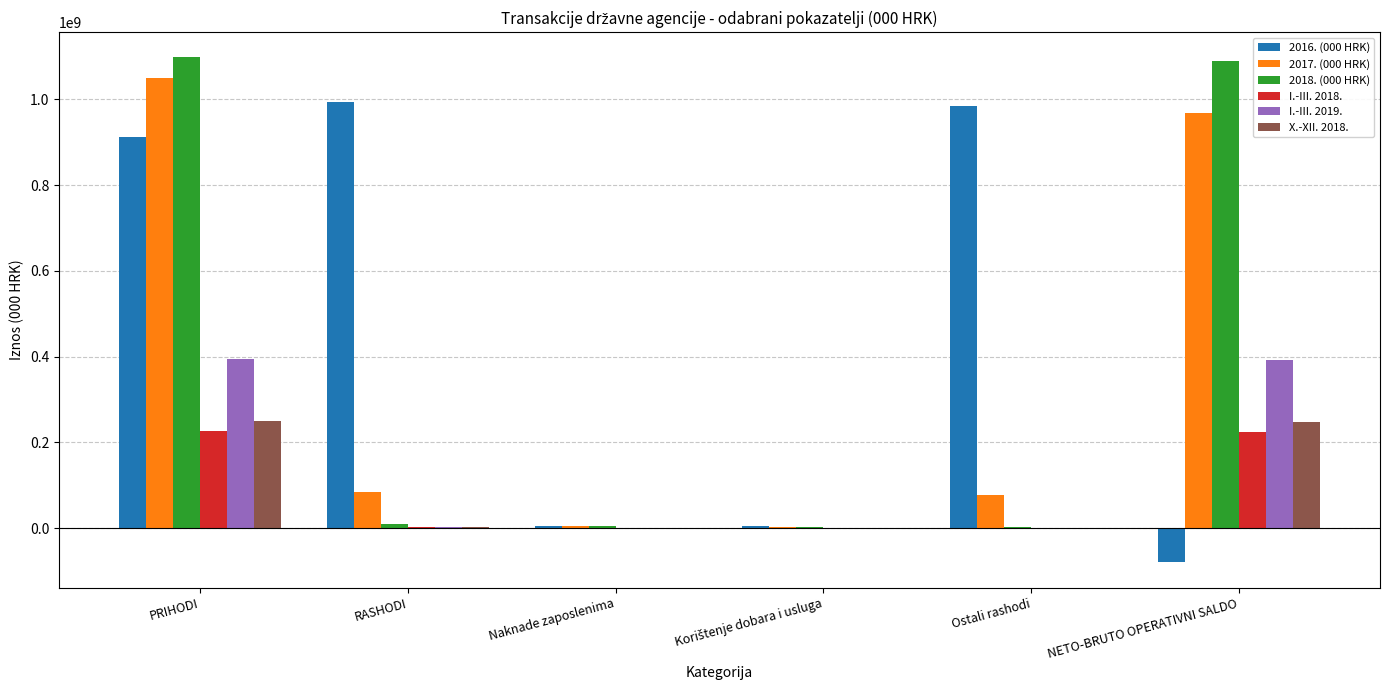

At which category is the sum across all series the highest?

PRIHODI